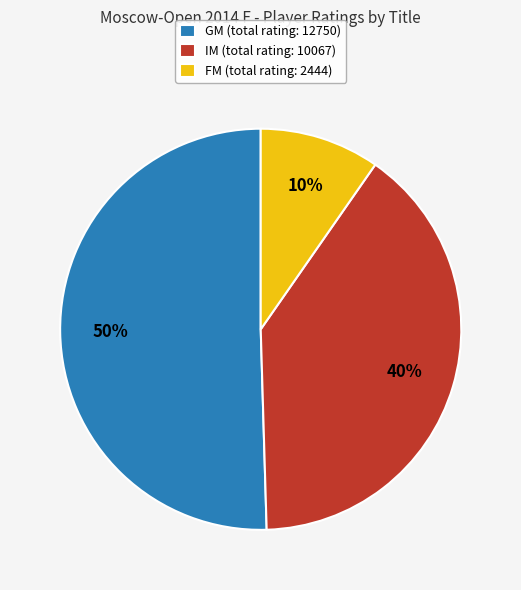

What percentage is the GM (total rating: 12750) slice, to the nearest percent?

50%